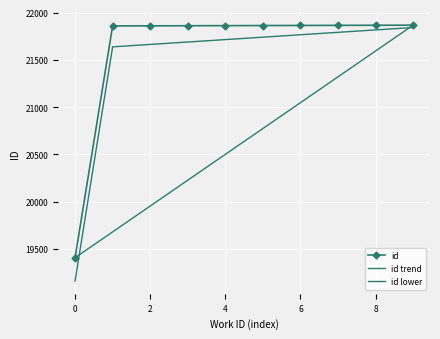

At how many categories does at least one series exceed 21055?

9